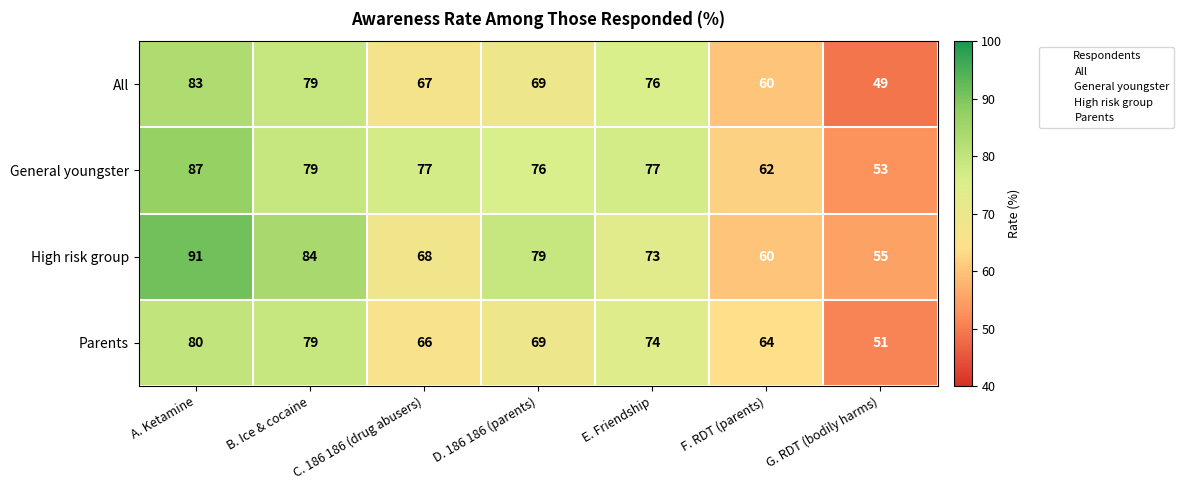

What is the approximate value of General youngster at D. 186 186 (parents), to the nearest 10?

80